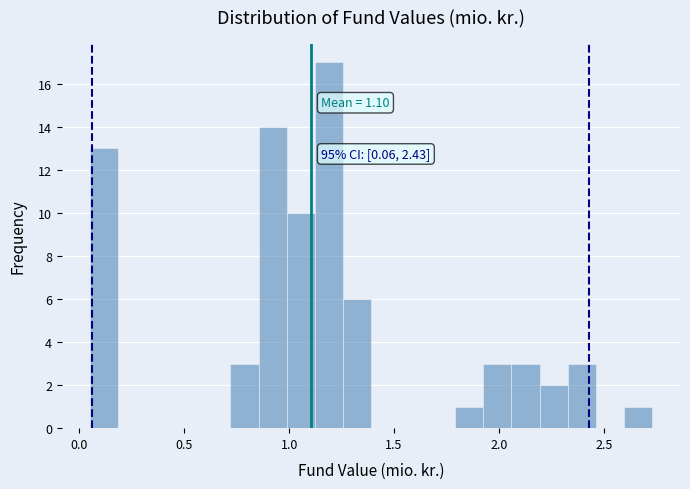

Read against the x-axis, roughly where is the centre of the tallest bar?

1.20